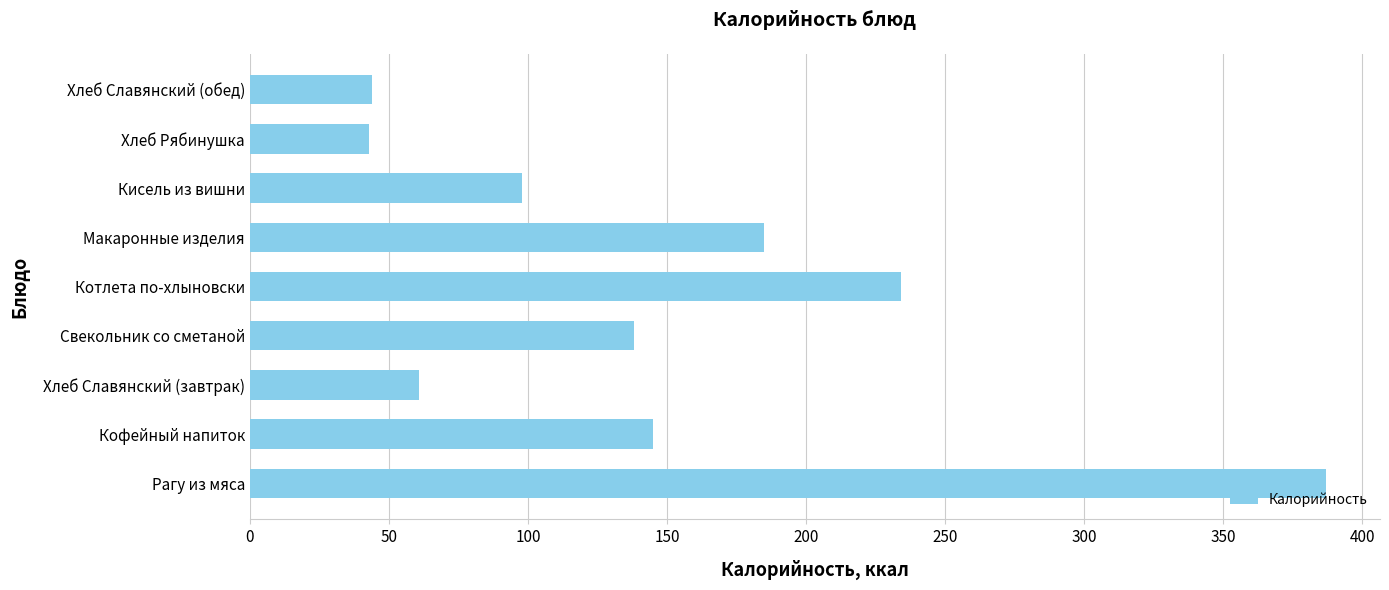

What is the minimum value shown in the chart?

43